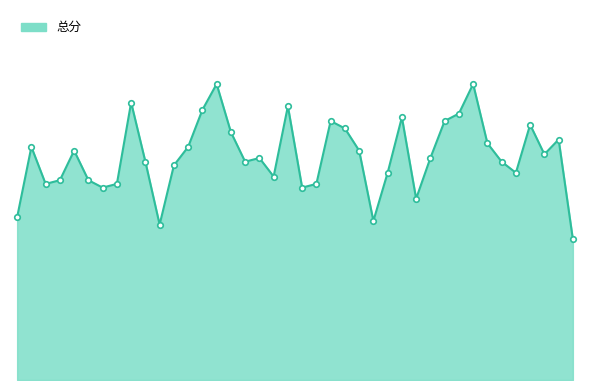

Rank the categories by 总分_markers value from lowest to highest.

39, 10, 25, 0, 28, 6, 20, 2, 7, 21, 3, 5, 18, 26, 35, 11, 9, 16, 34, 17, 29, 37, 4, 24, 1, 12, 33, 38, 15, 23, 36, 22, 30, 27, 31, 13, 19, 8, 14, 32